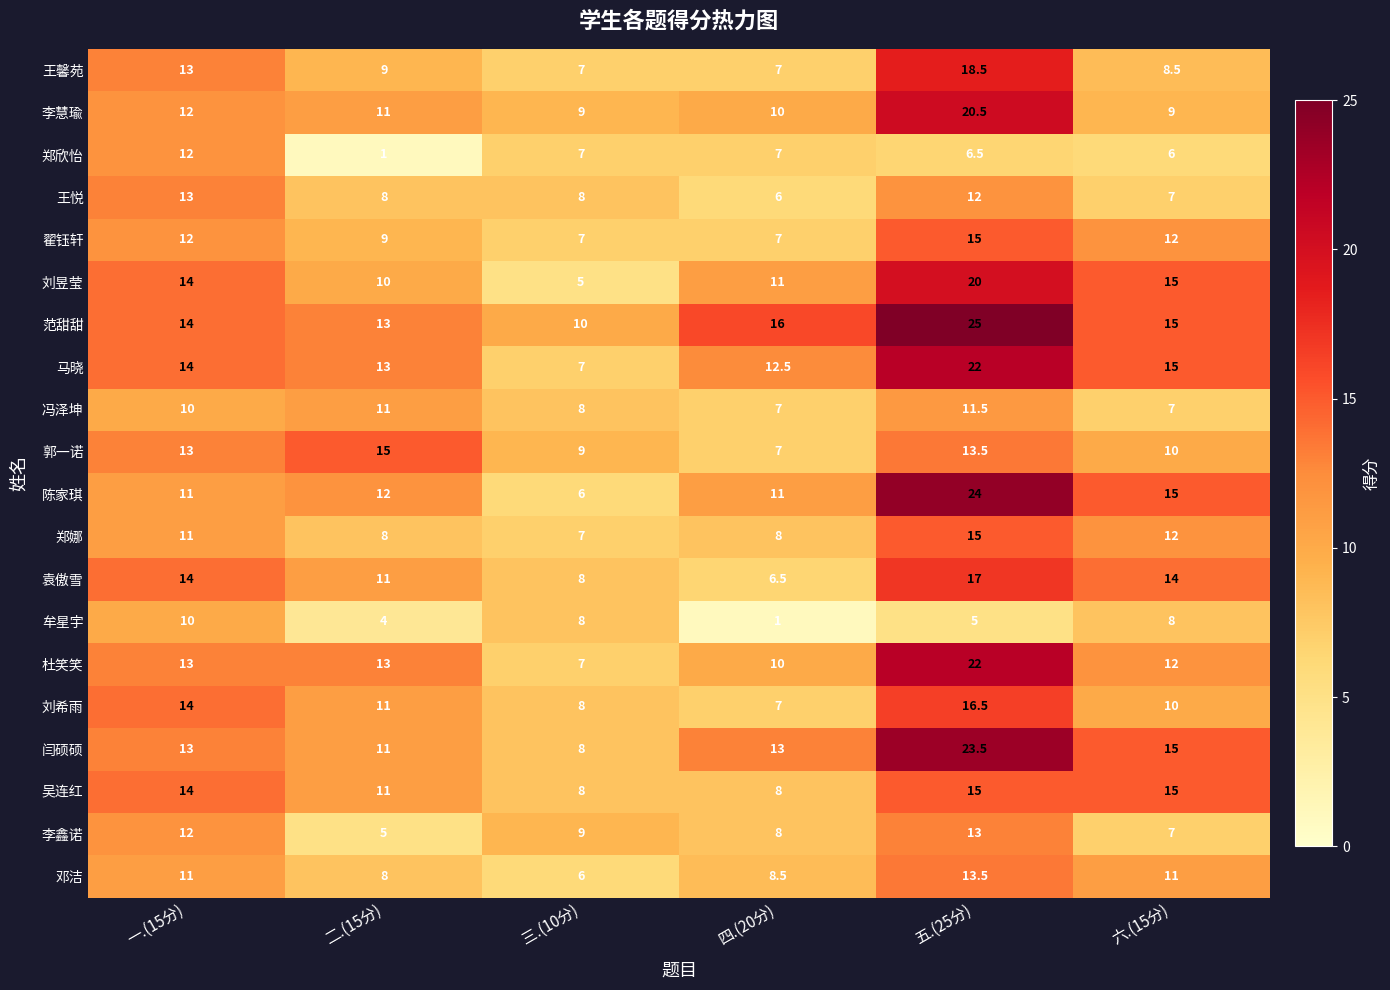

What is the difference between the 牟星宇 values at 六.(15分) and 一.(15分)?

2.0